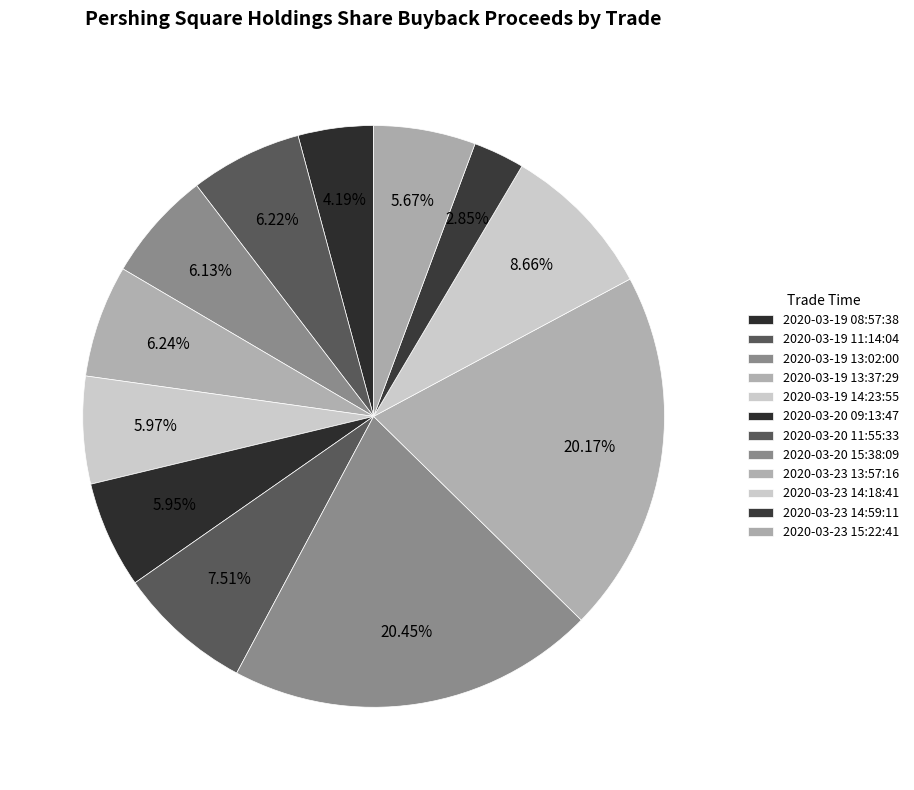

How many segments does this pie chart have?

12